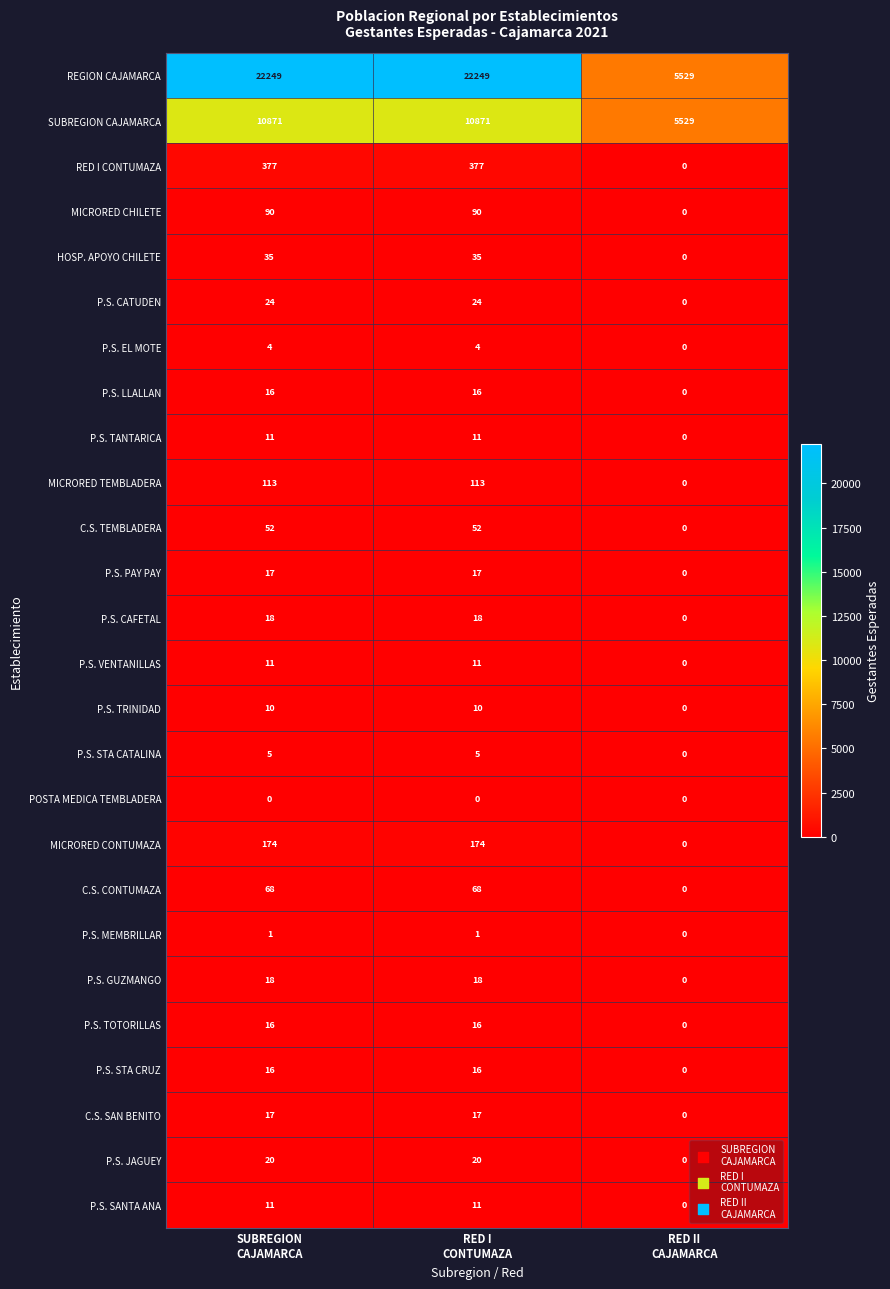

Which series has the widest spread of values?

REGION CAJAMARCA